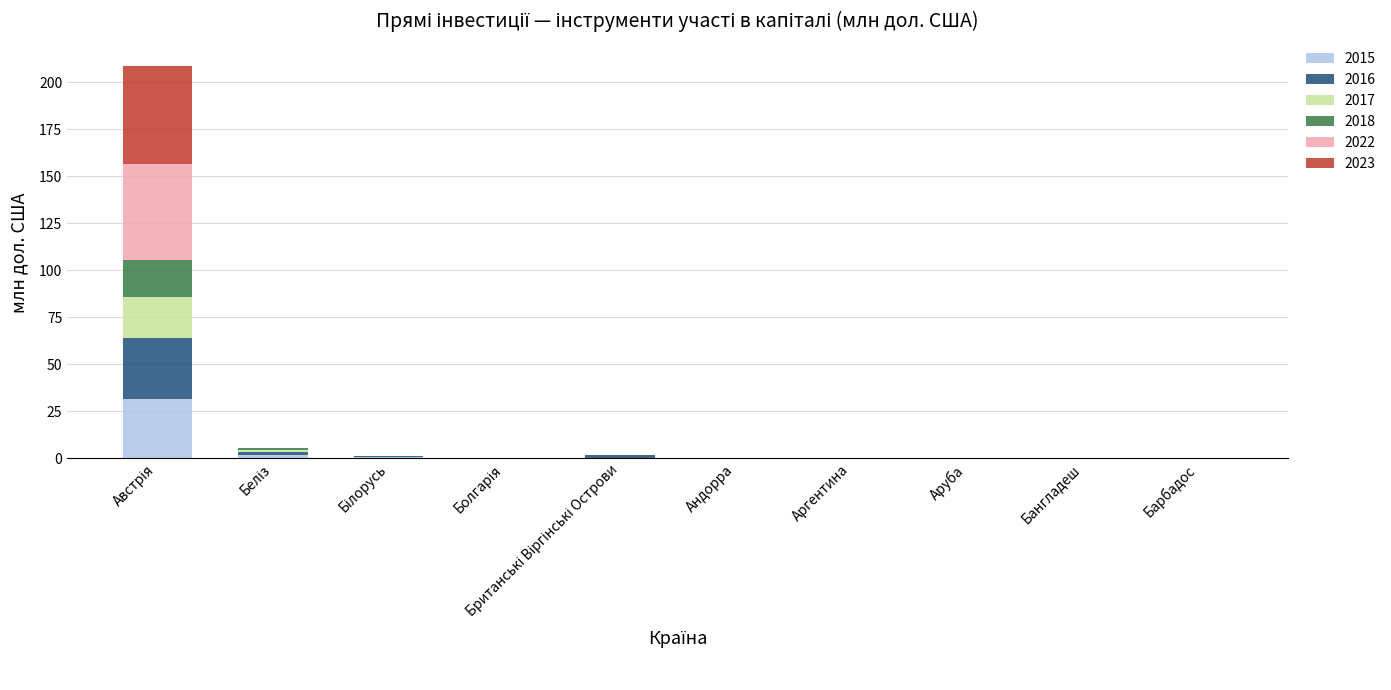

Does the chart contain stacked bars?

Yes